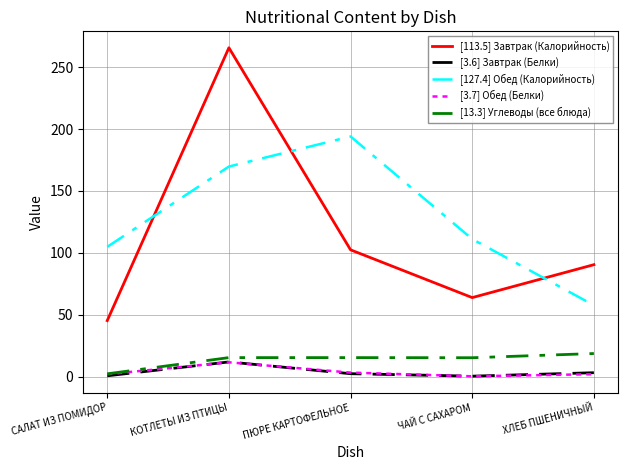

Which series has the largest total across all categories?

[127.4] Обед (Калорийность)